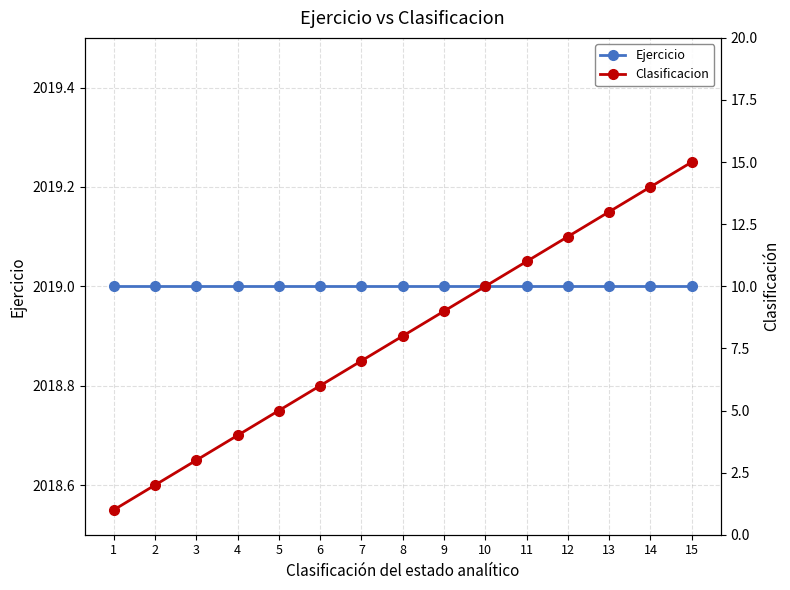

Between 3 and 12, which series saw the biggest shift?

Clasificacion